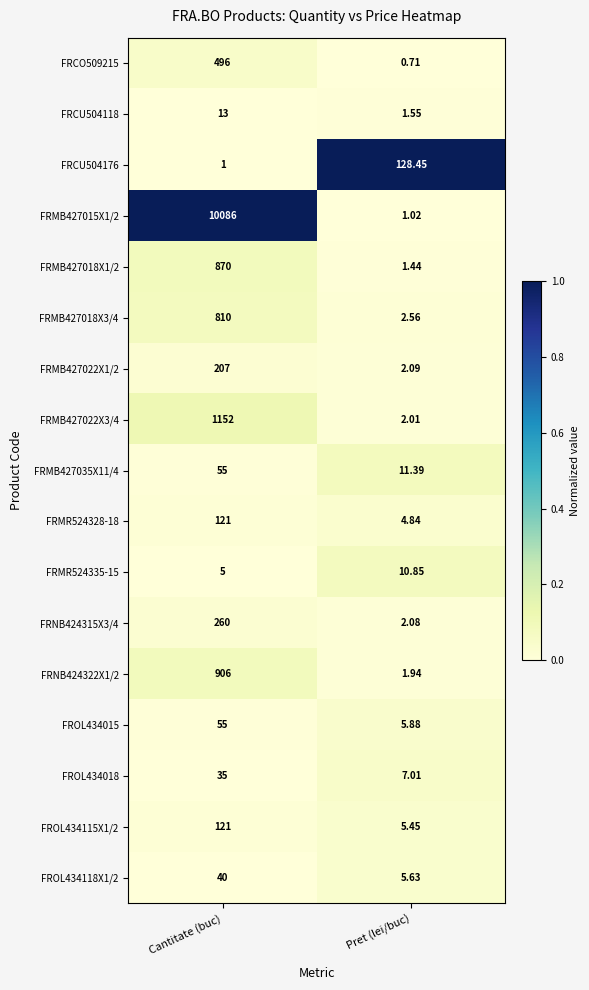

List the labels in order of FRMR524328-18 value, largest first.

Cantitate (buc), Pret (lei/buc)